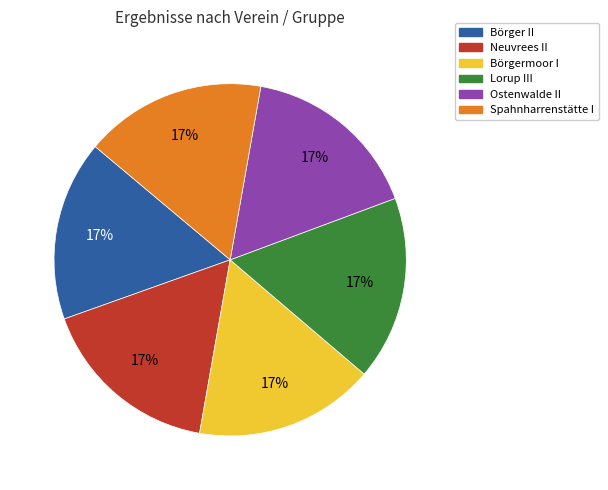

Do Ostenwalde II and Spahnharrenstätte I together represent more than half of the pie?

No